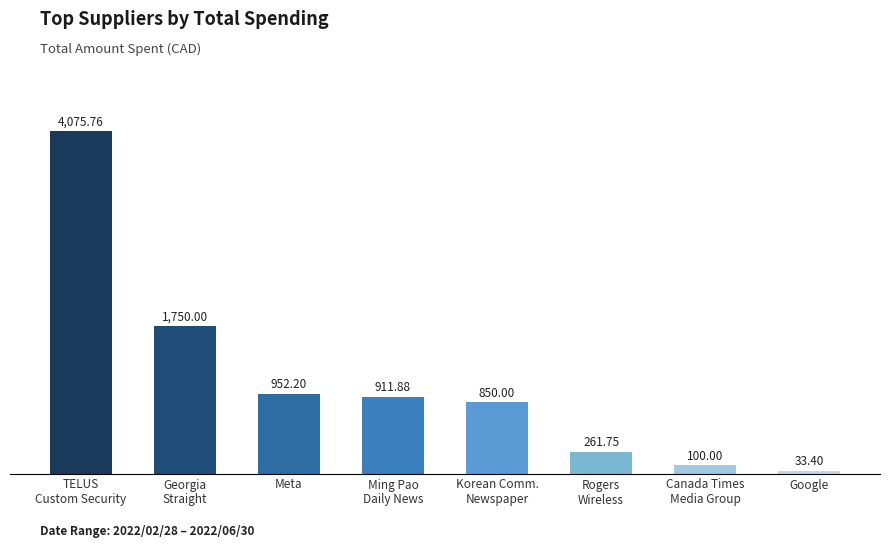

What position from the right is Ming Pao
Daily News?

5